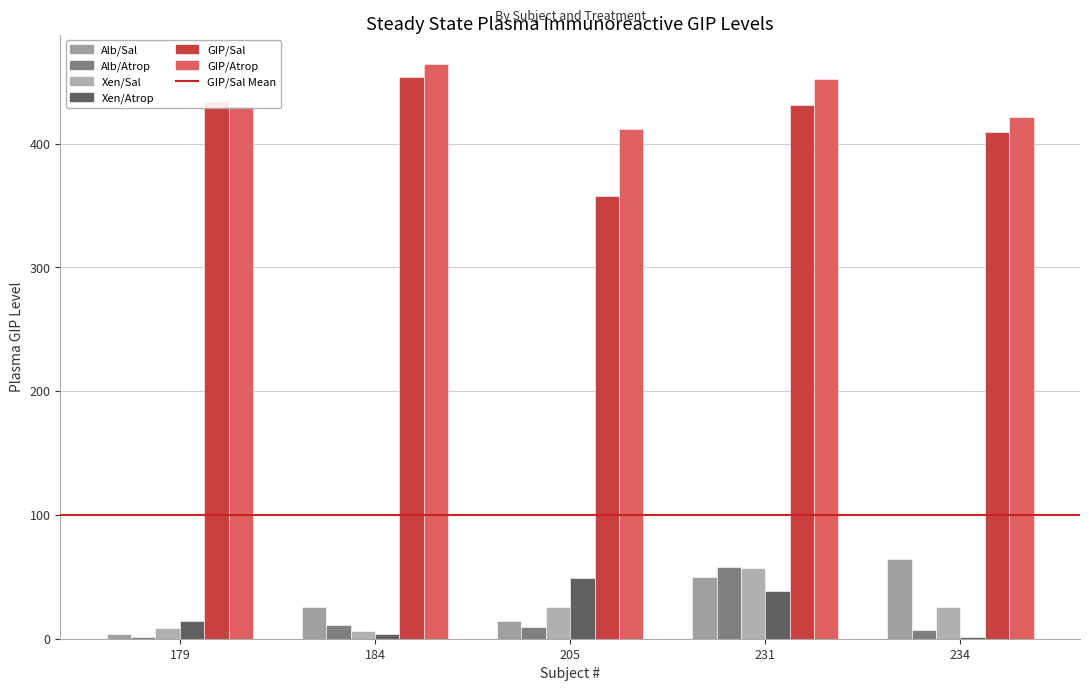

What is the lowest value of the GIP/Atrop series?

412.1